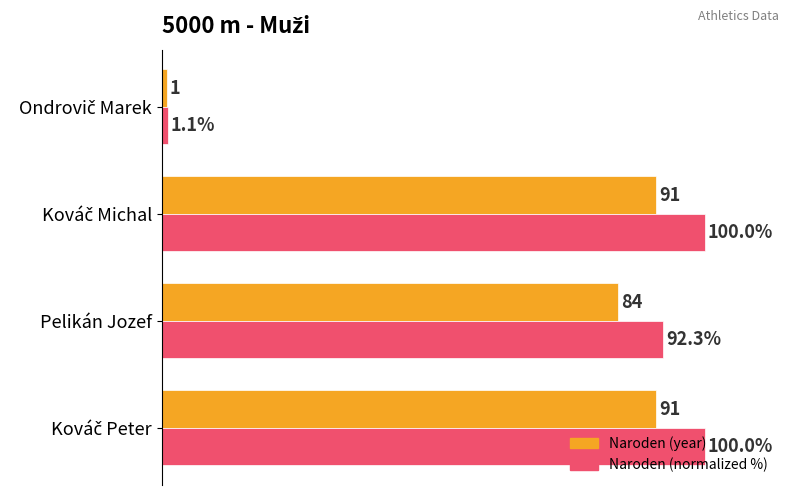

Rank the series by their maximum value, from lowest to highest.

Naroden (year), Naroden (normalized %)